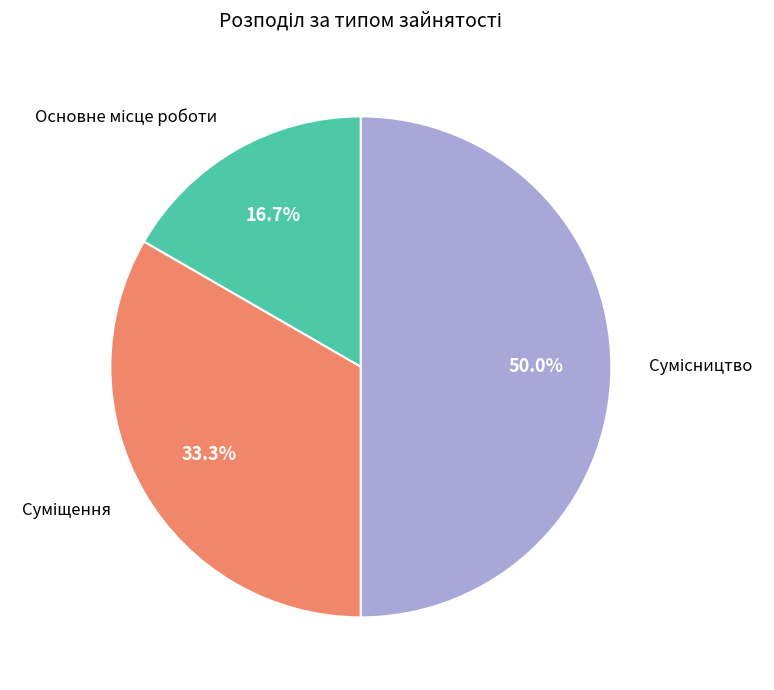

Count the number of slices in the pie.

3